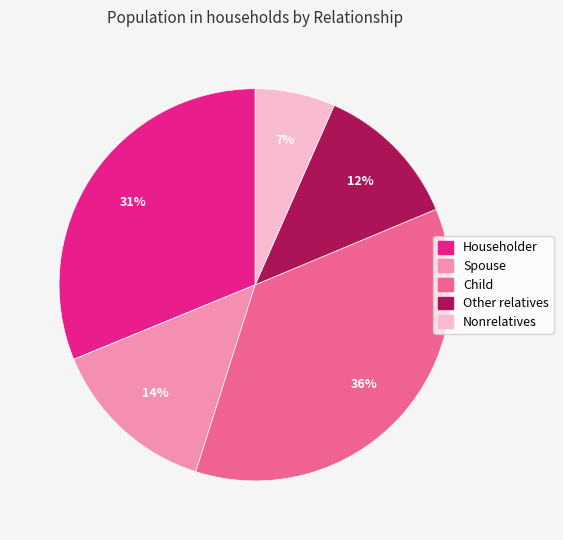

Count the number of slices in the pie.

5